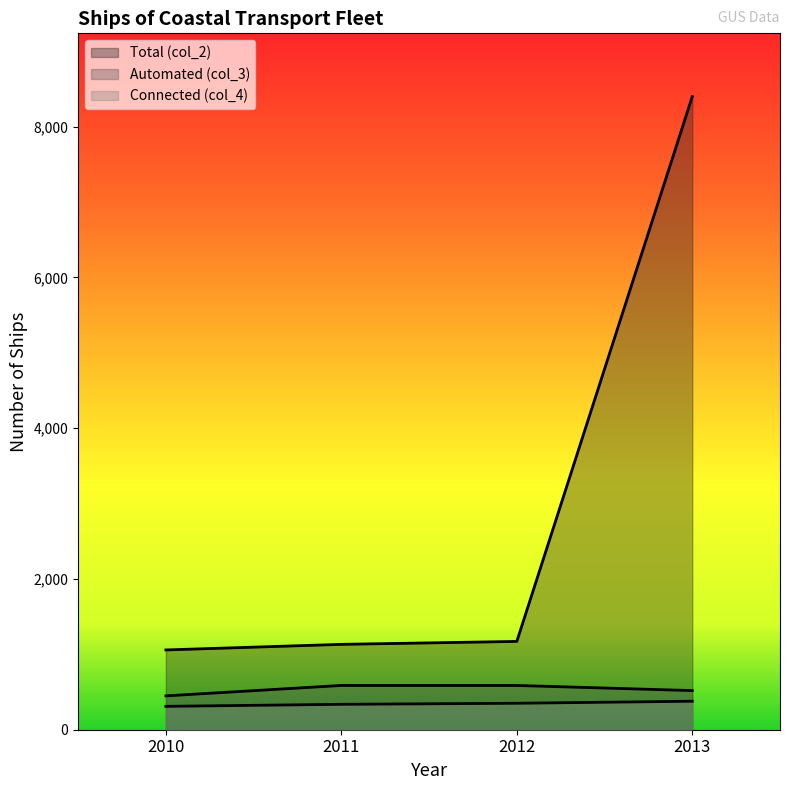

Which series has the largest range (max minus min)?

Total (col_2)